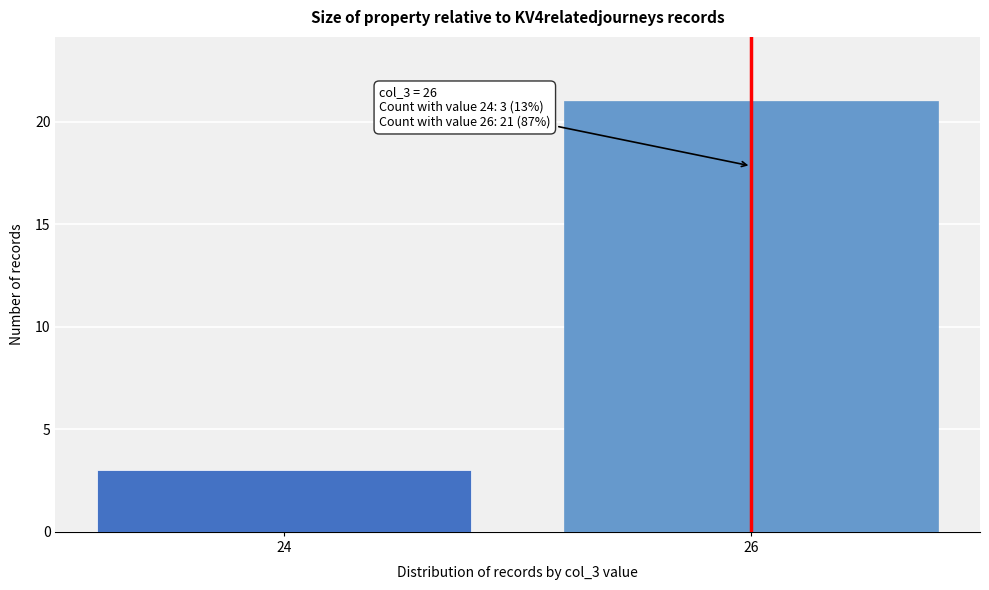

Reading right to left, extract all data points from this chart.

26=21	24=3